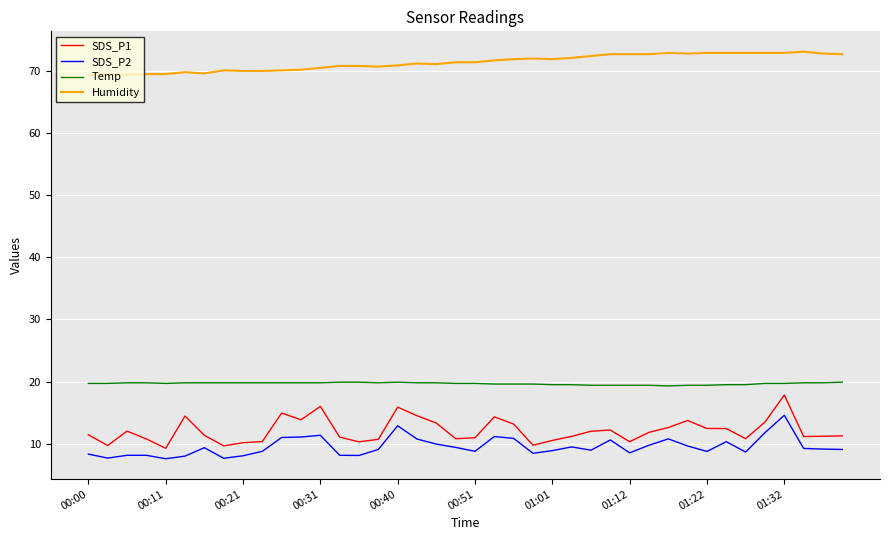

What is the minimum value shown in the chart?

7.6